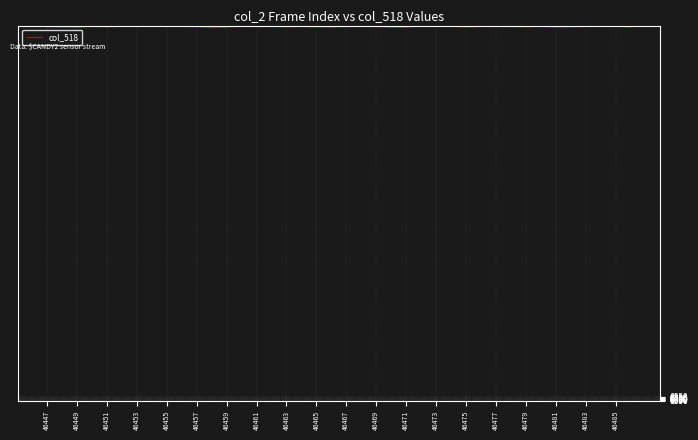

What is the difference between the maximum and second lowest values?

156